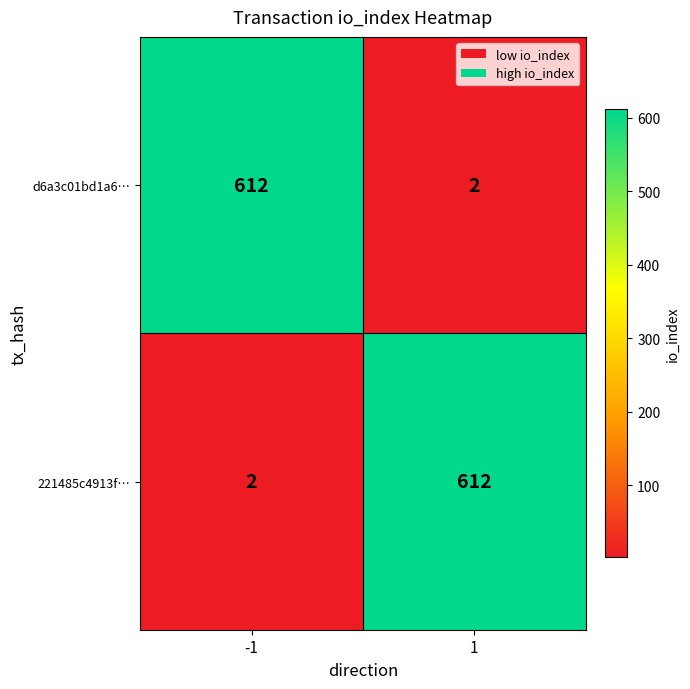

Rank the series at -1 from highest to lowest value.

d6a3c01bd1a6…, 221485c4913f…